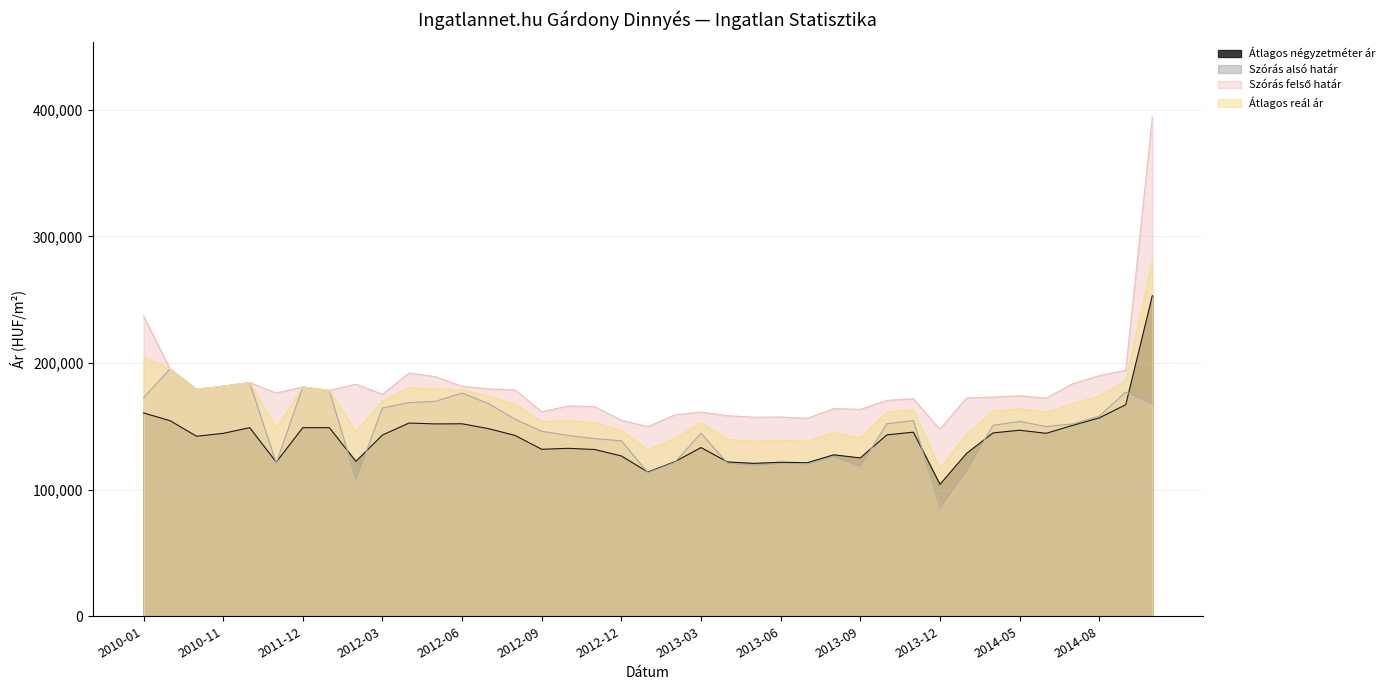

Between 2010-01 and 2014-05, which series saw the biggest shift?

Szórás felső határ